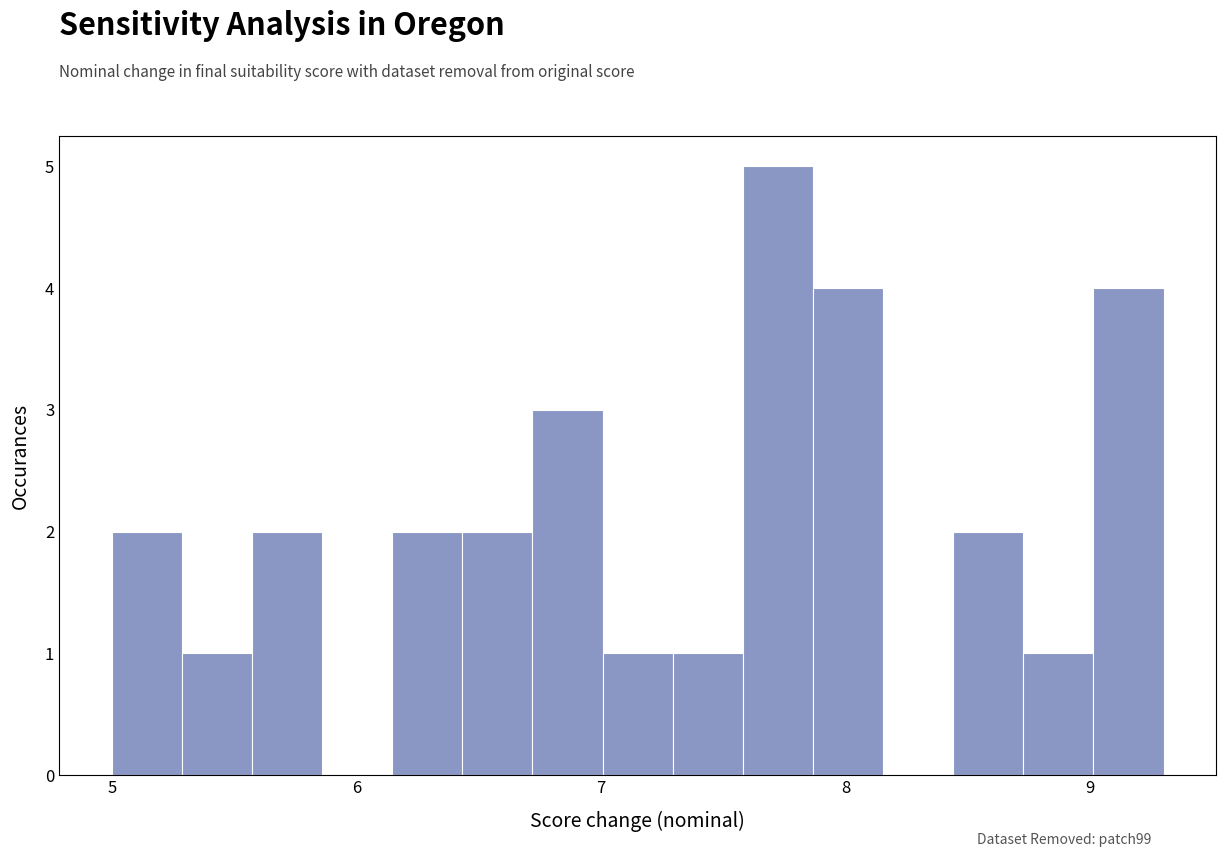

Around what value on the x-axis is the tallest bar? Give the approximate position of its centre, as read against the axis.

7.7